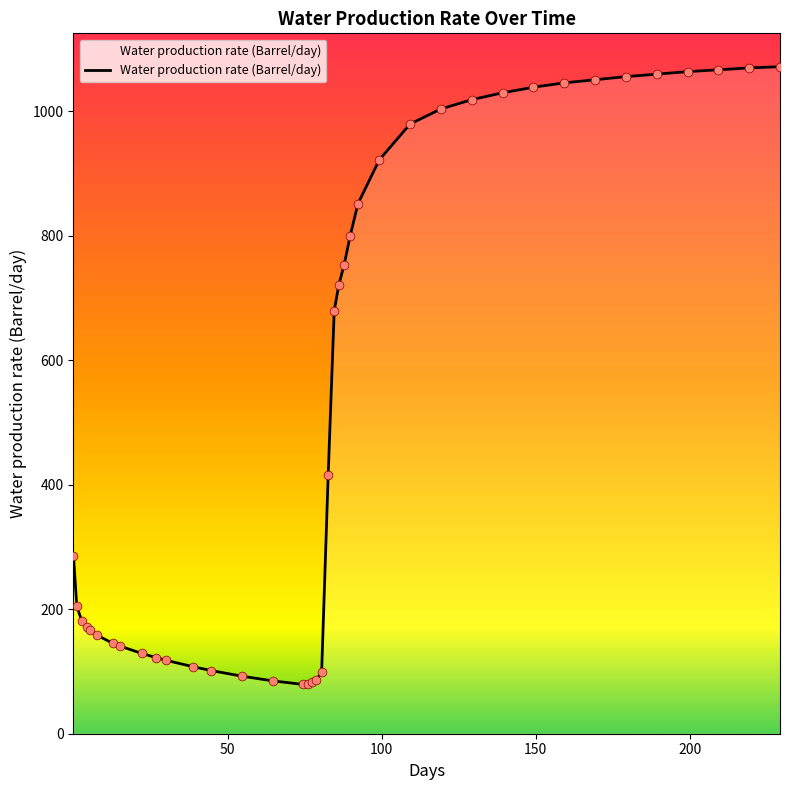

What is the difference between the maximum and minimum values?

992.7